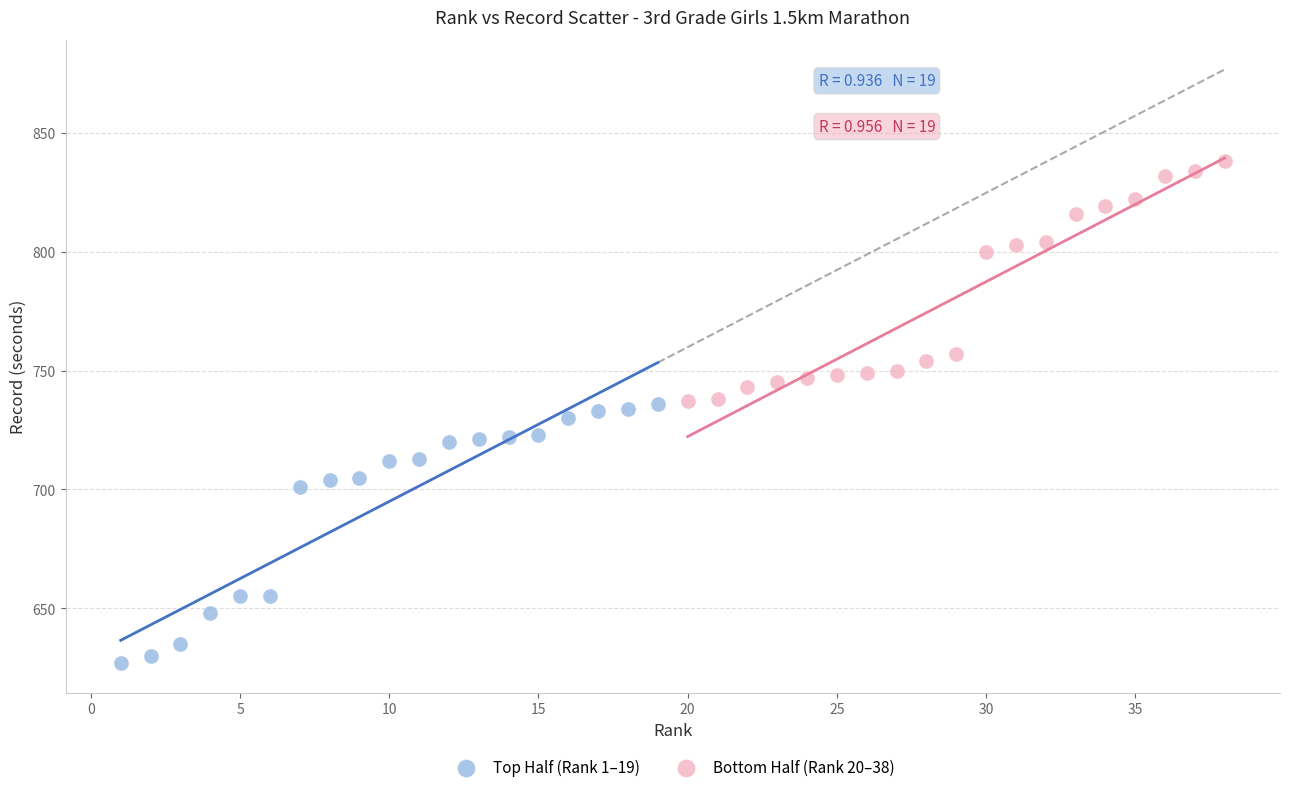

What are all the series names shown in the legend?

Top Half (Rank 1–19), Bottom Half (Rank 20–38)